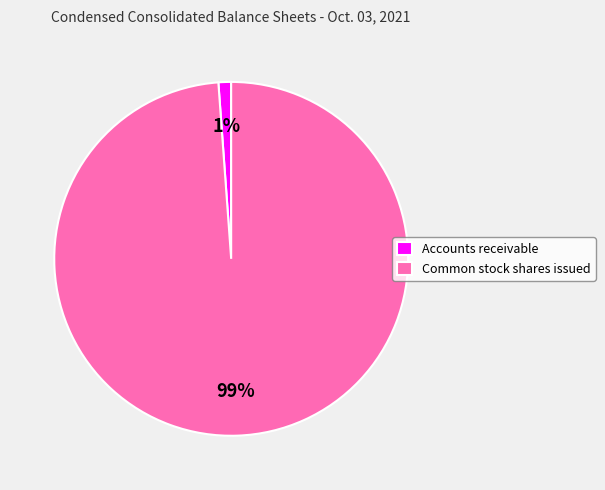

Is the sum of Common stock shares issued and Accounts receivable greater than half?

Yes